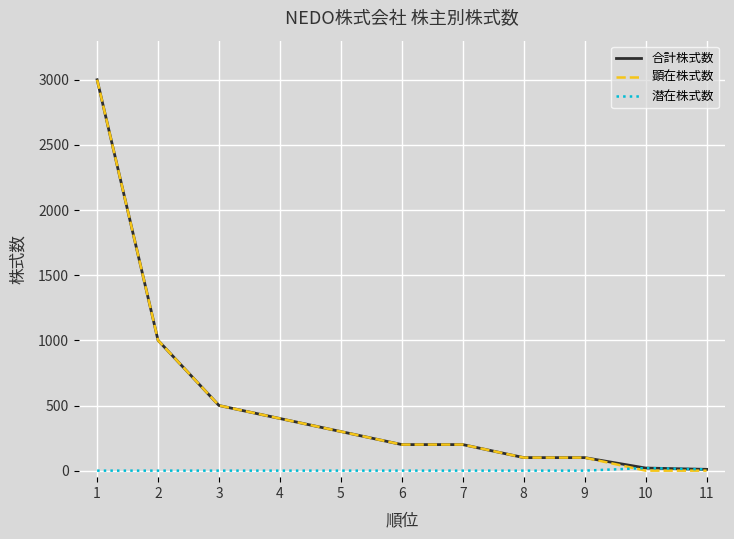

What is the maximum value shown in the chart?

3000